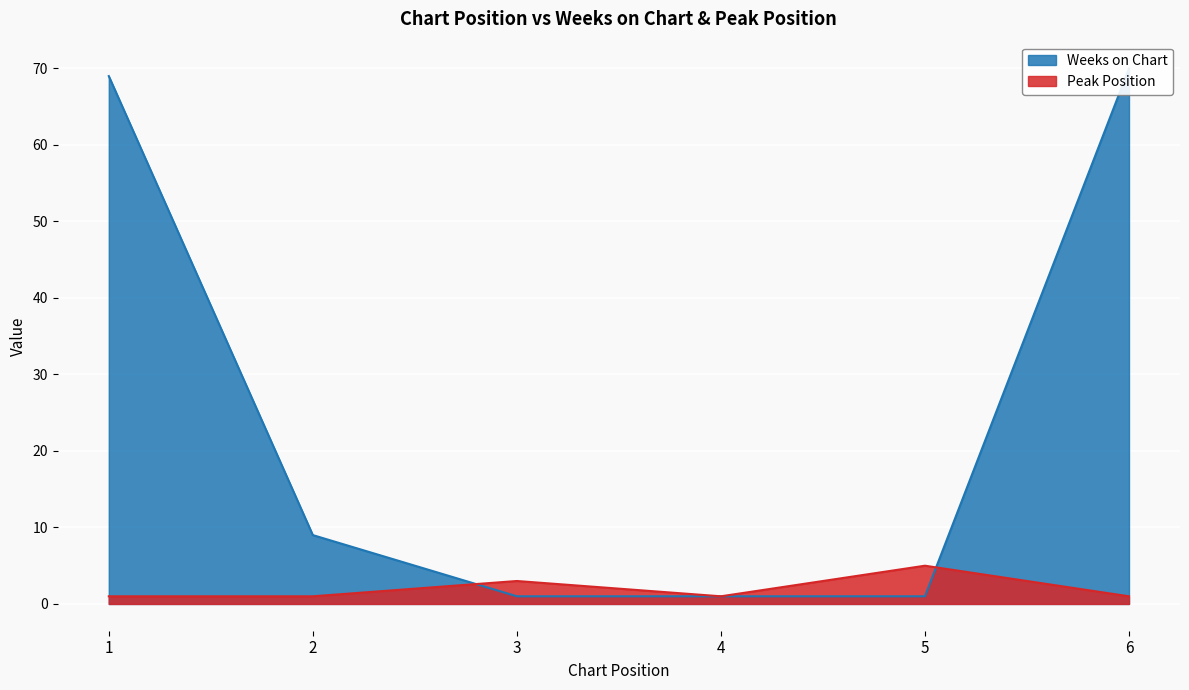

What is the value of the Weeks on Chart point at the 4th from the left?

1